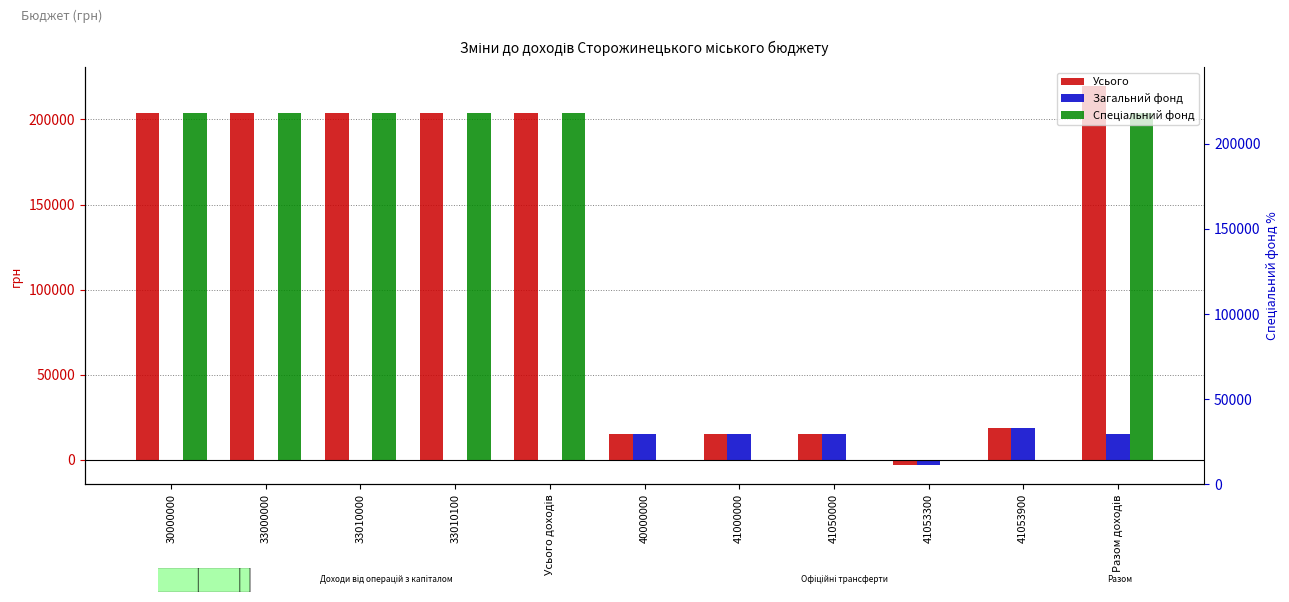

Which has a higher value, 41053900 or 40000000?

41053900